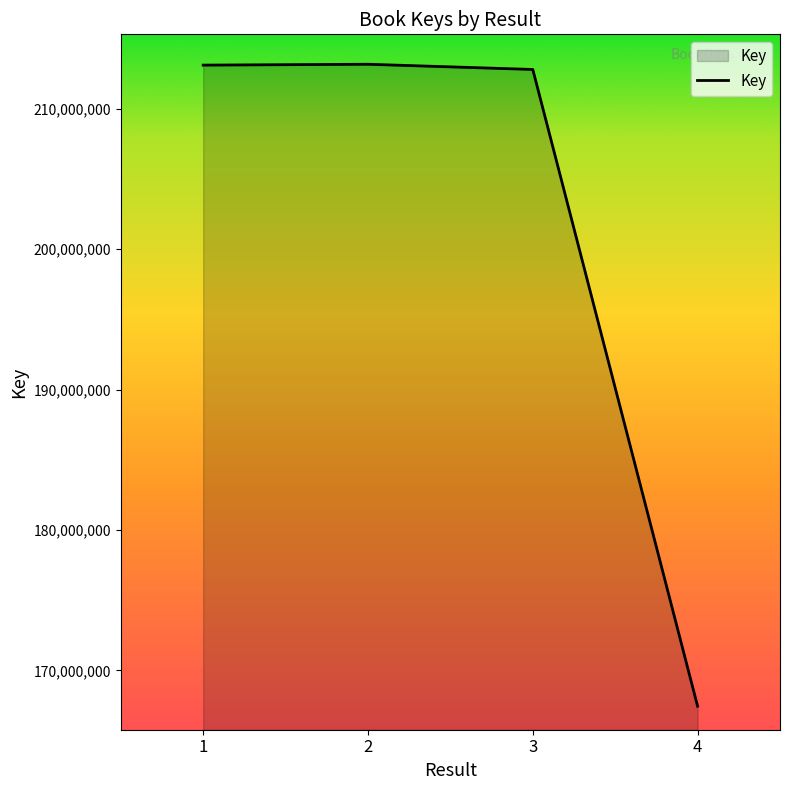

True or false: the data shows 213104747 at 1.

True